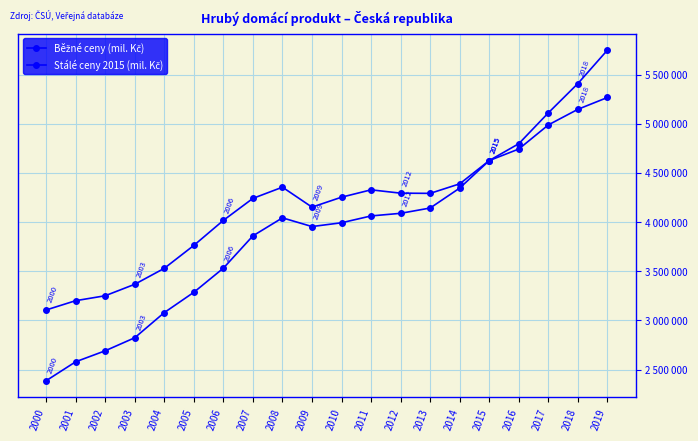

Is this an area chart (filled region under the line)?

No